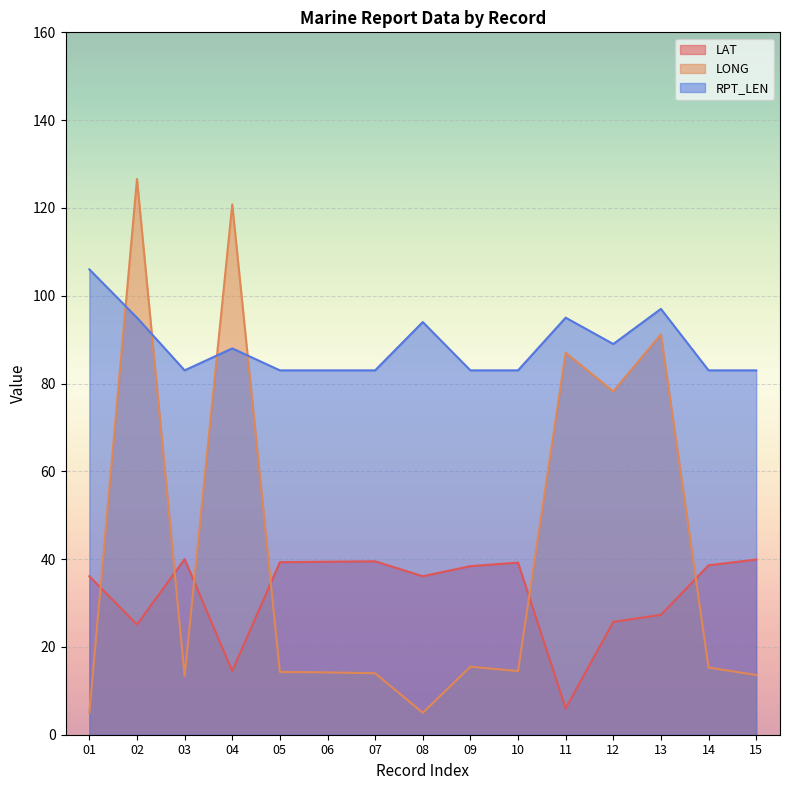

How many lines are shown in the chart?

3